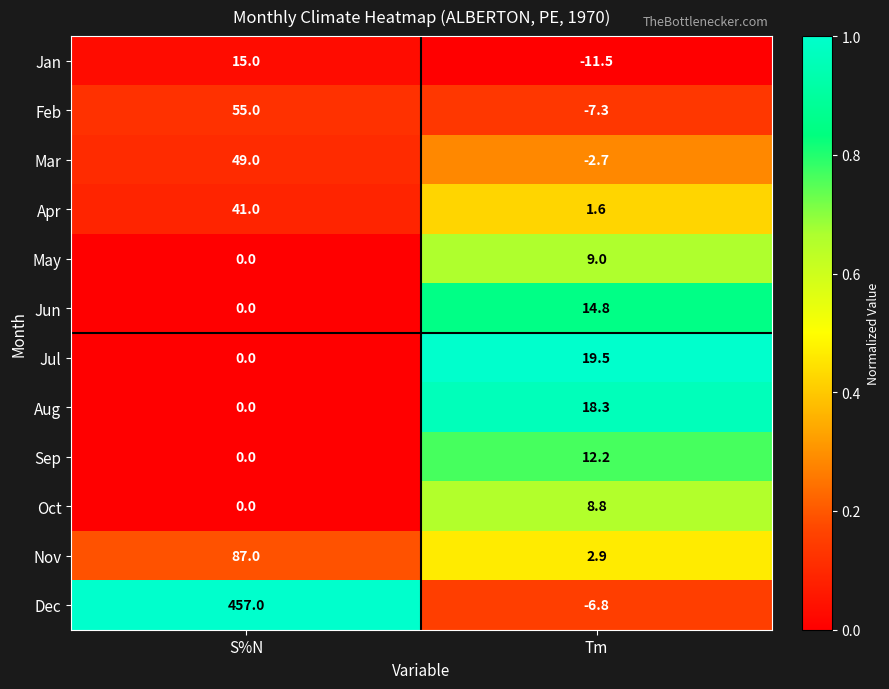

The value of Jul at S%N is 0.0. True or false?

True